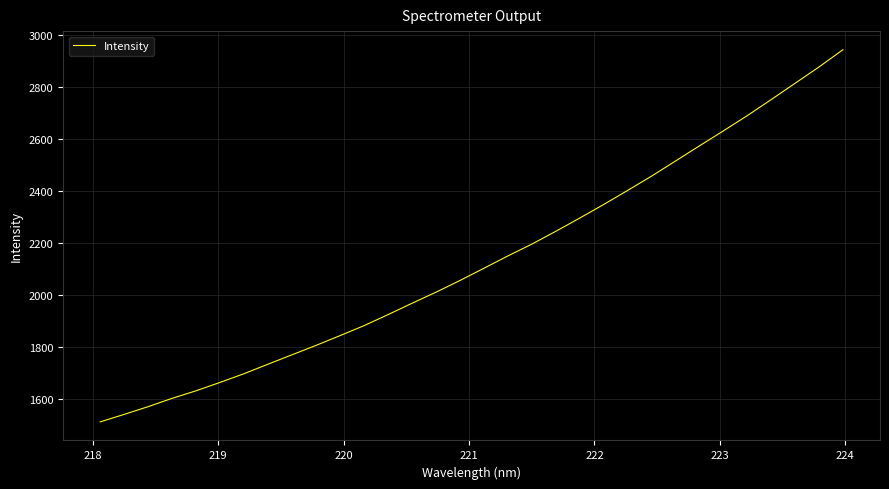

What is the smallest value displayed?

1510.4